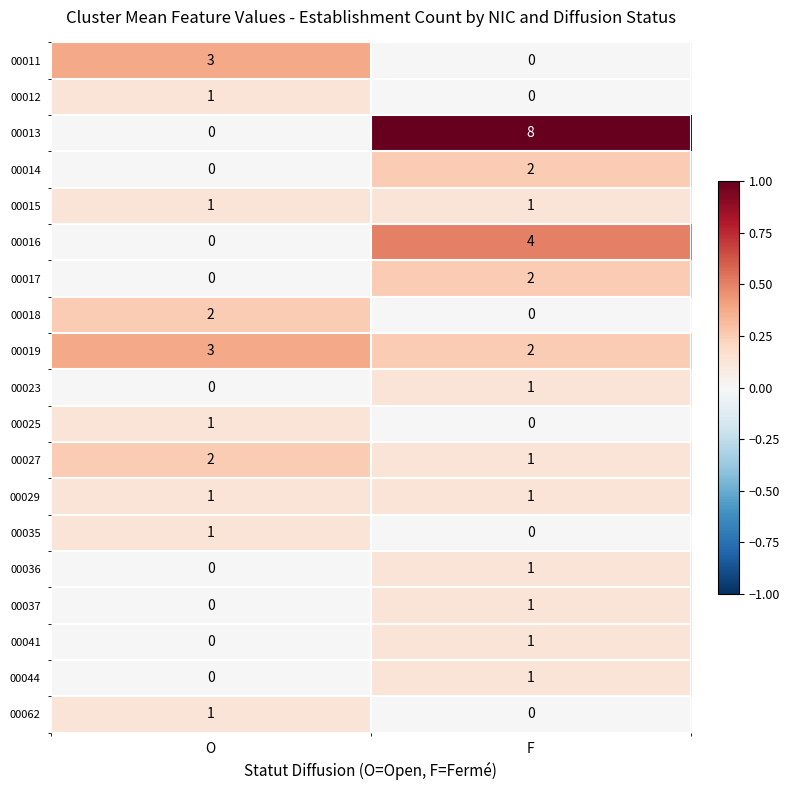

What is the sum of all 00013 values?

8